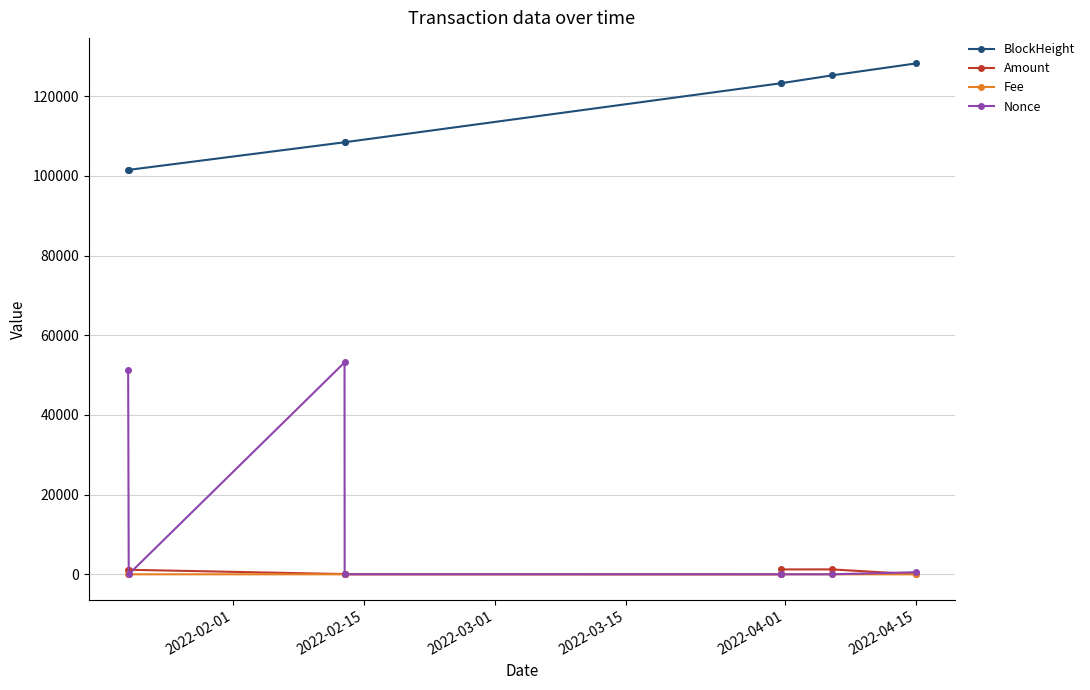

Which series has the widest spread of values?

Nonce